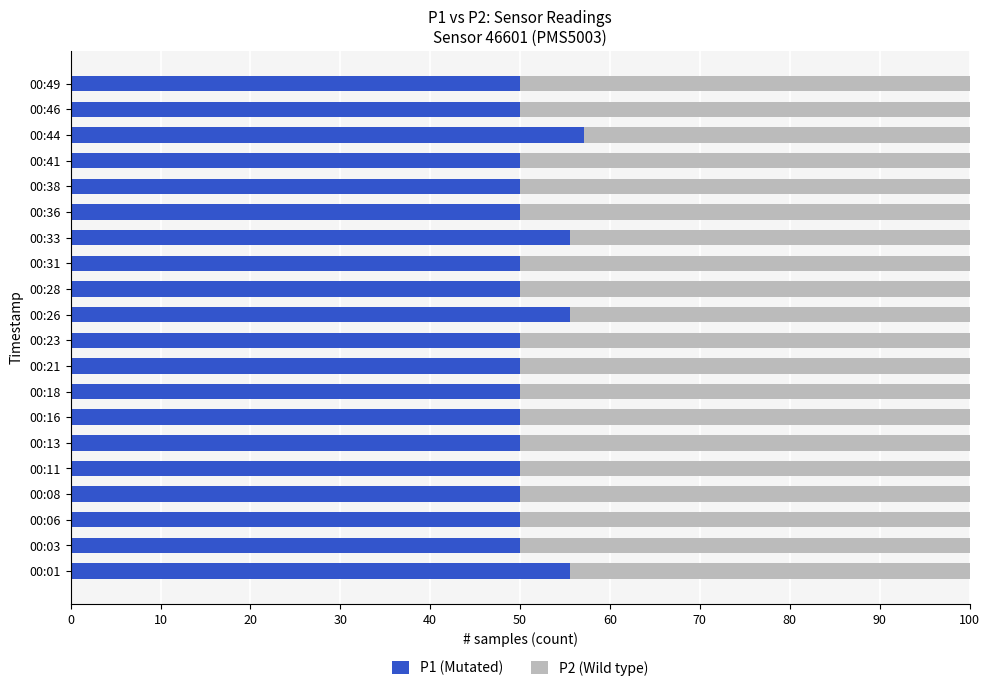

The P1 (Mutated) series shows 50.0 at 00:46. True or false?

True